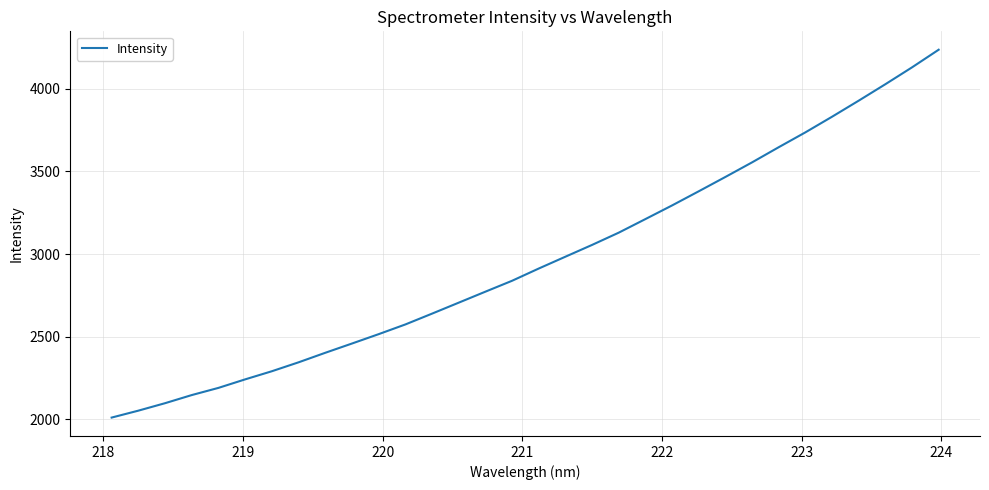

What is the maximum value shown in the chart?

4236.0